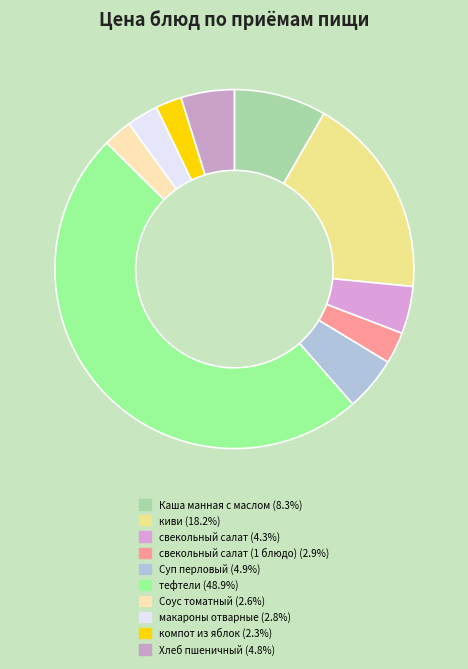

Count the number of slices in the pie.

10